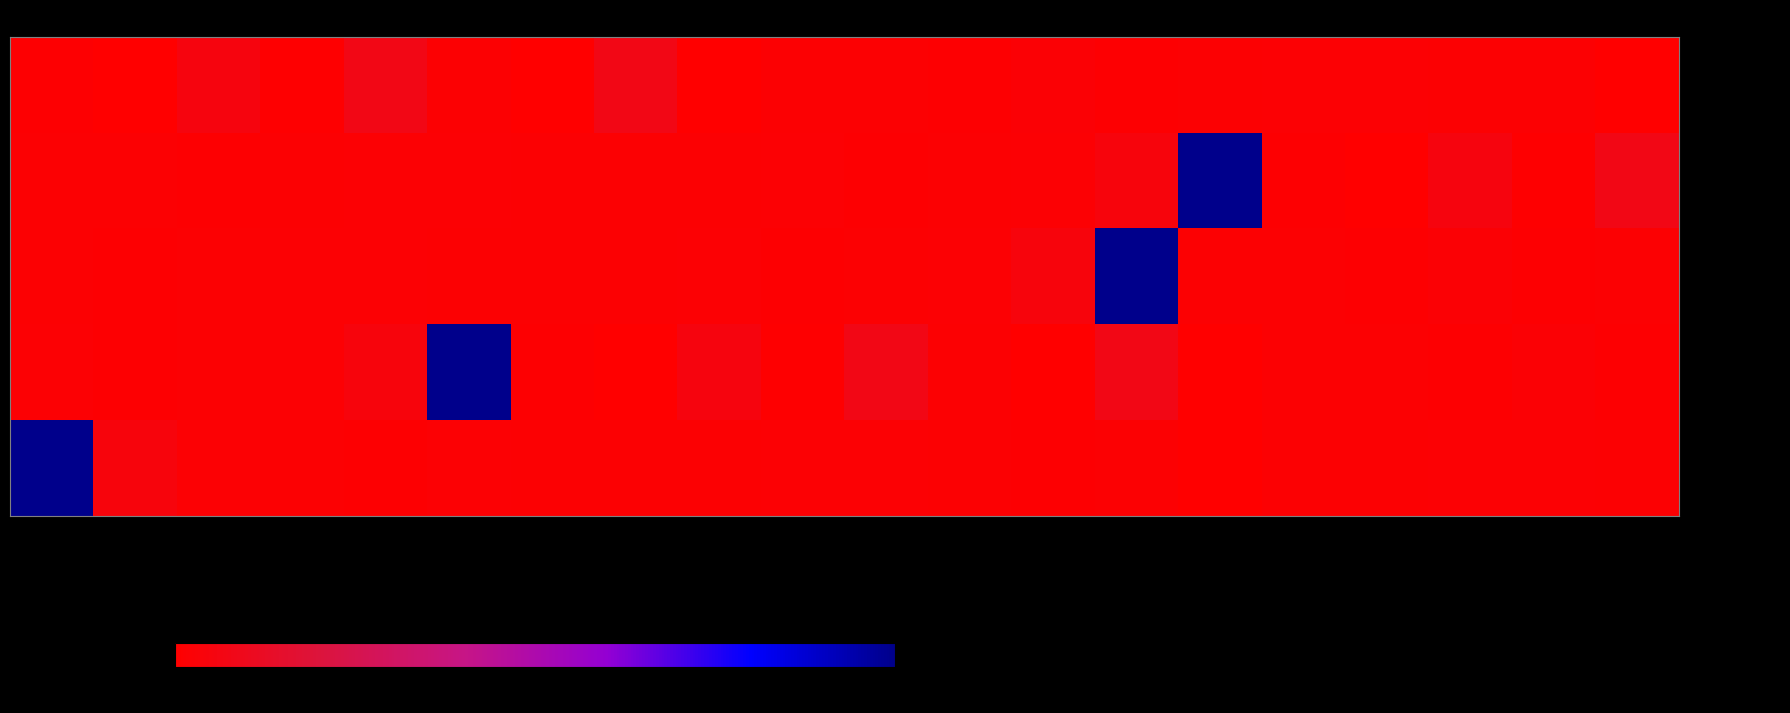

Reading left to right, what are all the values shown in this chart?

- Code 80047: 80047=1.0	80048=0.3	80050=5.0	80053=0.7	80055=7.2	80061=1.2	80069=0.4	80074=7.2	80076=0.3	80150=1.5	80156=1.4	80157=1.2	80158=2.0	80162=1.2	80164=1.2	80168=1.7	80170=1.7	80173=1.4	80176=1.4	80178=0.0
- Code 80156: 80047=1.4	80048=1.2	80050=1.2	80053=1.2	80055=1.7	80061=1.8	80069=1.2	80074=1.2	80076=1.3	80150=1.7	80156=0.9	80157=1.2	80158=1.8	80162=4.5	80164=100.0	80168=1.0	80170=0.3	80173=5.0	80176=0.7	80178=7.2
- Code 80184: 80047=1.2	80048=1.2	80050=1.2	80053=1.7	80055=1.8	80061=1.2	80069=1.2	80074=1.3	80076=1.7	80150=0.9	80156=1.2	80157=1.8	80158=4.5	80162=100.0	80164=1.5	80168=1.4	80170=1.2	80173=2.0	80176=1.2	80178=1.2
- Code 80200: 80047=1.7	80048=0.9	80050=1.2	80053=1.8	80055=4.5	80061=100.0	80069=1.0	80074=0.3	80076=5.0	80150=0.7	80156=7.2	80157=1.2	80158=0.4	80162=7.2	80164=0.3	80168=1.5	80170=1.4	80173=1.2	80176=2.0	80178=1.2
- Code 80418: 80047=100.0	80048=4.5	80050=1.8	80053=1.2	80055=0.9	80061=1.7	80069=1.3	80074=1.2	80076=1.2	80150=1.8	80156=1.7	80157=1.2	80158=1.2	80162=1.2	80164=0.0	80168=1.4	80170=1.4	80173=1.7	80176=1.7	80178=1.2